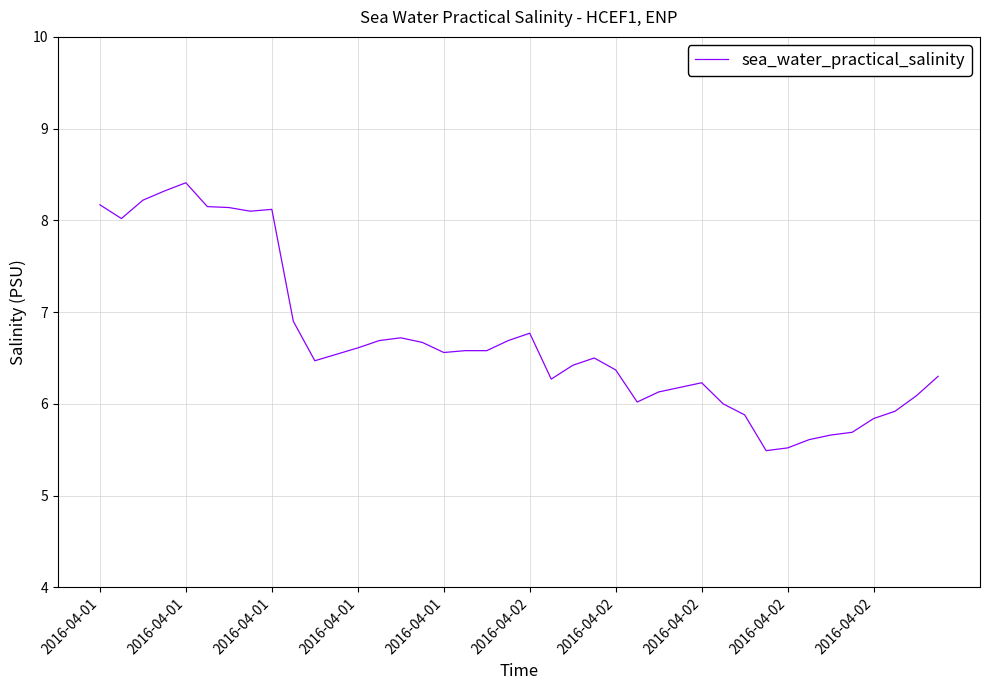

How many lines are shown in the chart?

1